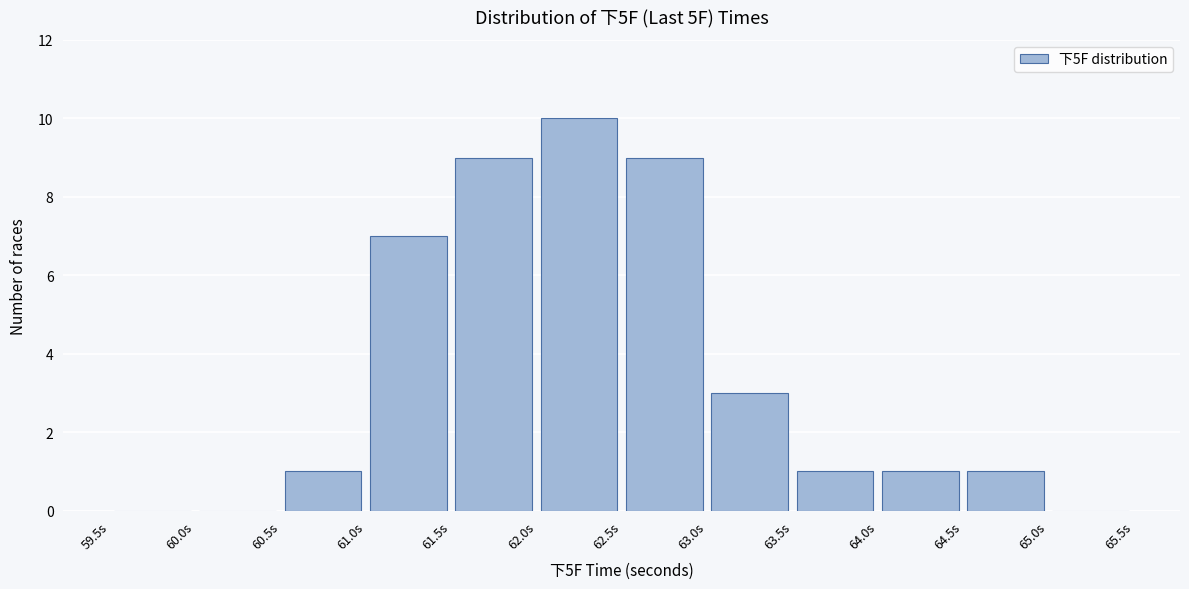

Reading left to right, list every bar in this chart as the range it spans on the x-axis followed by its height. The values are not printed on the chart, so give them approximately, as read against the axis.

59.5 to 60.0: 0
60.0 to 60.5: 0
60.5 to 61.0: 1
61.0 to 61.5: 7
61.5 to 62.0: 9
62.0 to 62.5: 10
62.5 to 63.0: 9
63.0 to 63.5: 3
63.5 to 64.0: 1
64.0 to 64.5: 1
64.5 to 65.0: 1
65.0 to 65.5: 0